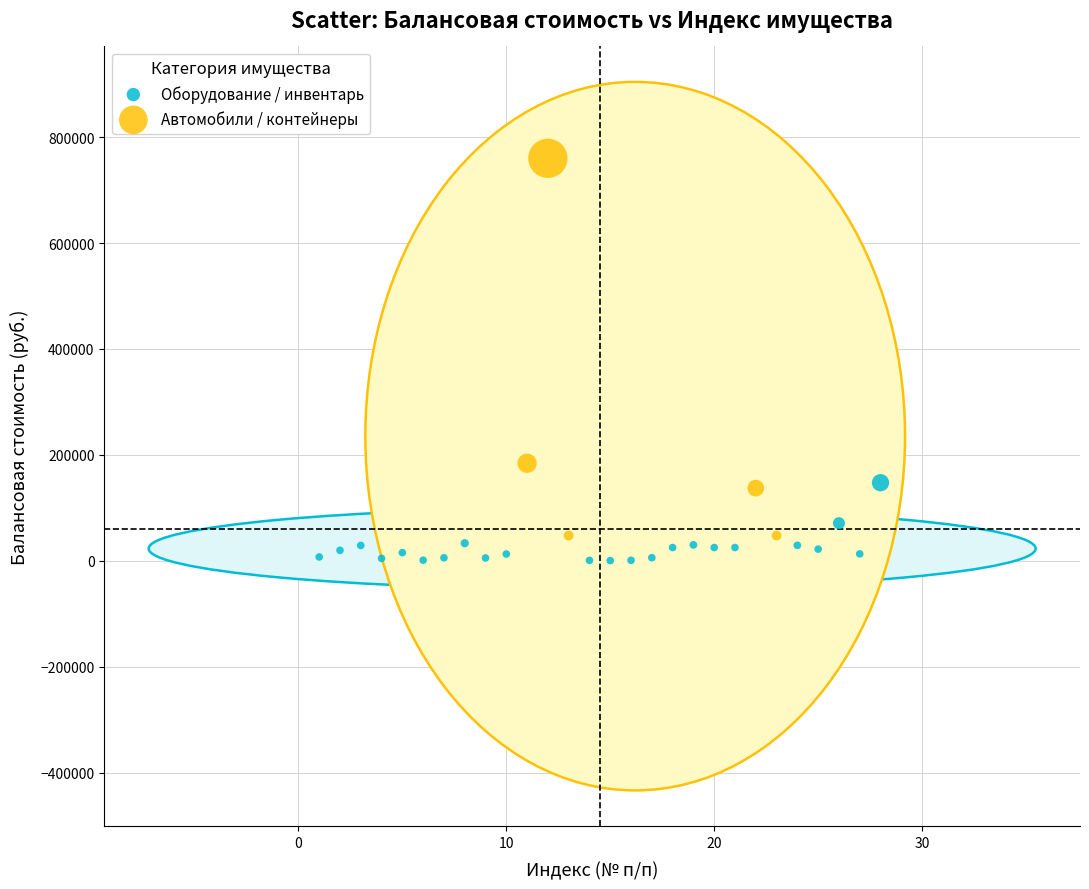

Which series has the largest Y range (max minus min)?

Автомобили / контейнеры